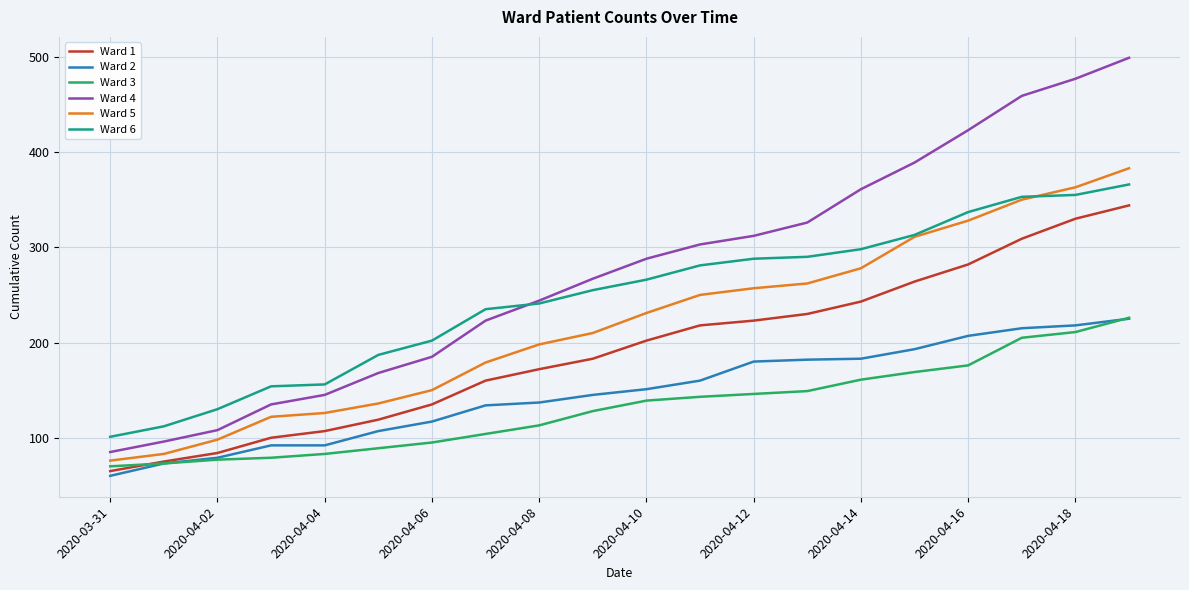

How many distinct data groups are displayed?

6